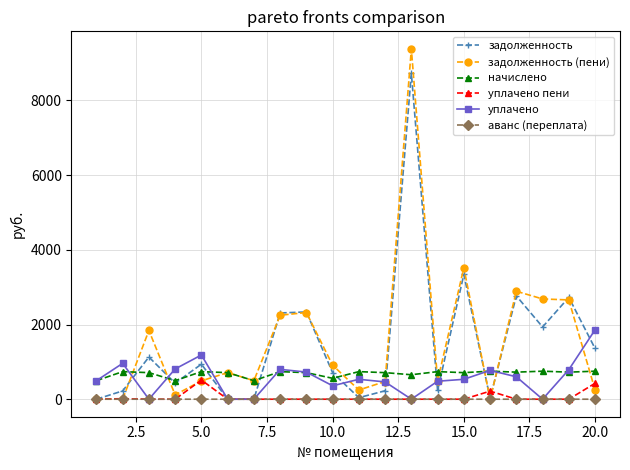

True or false: начислено has more than 1 points higher than both neighbors.

True